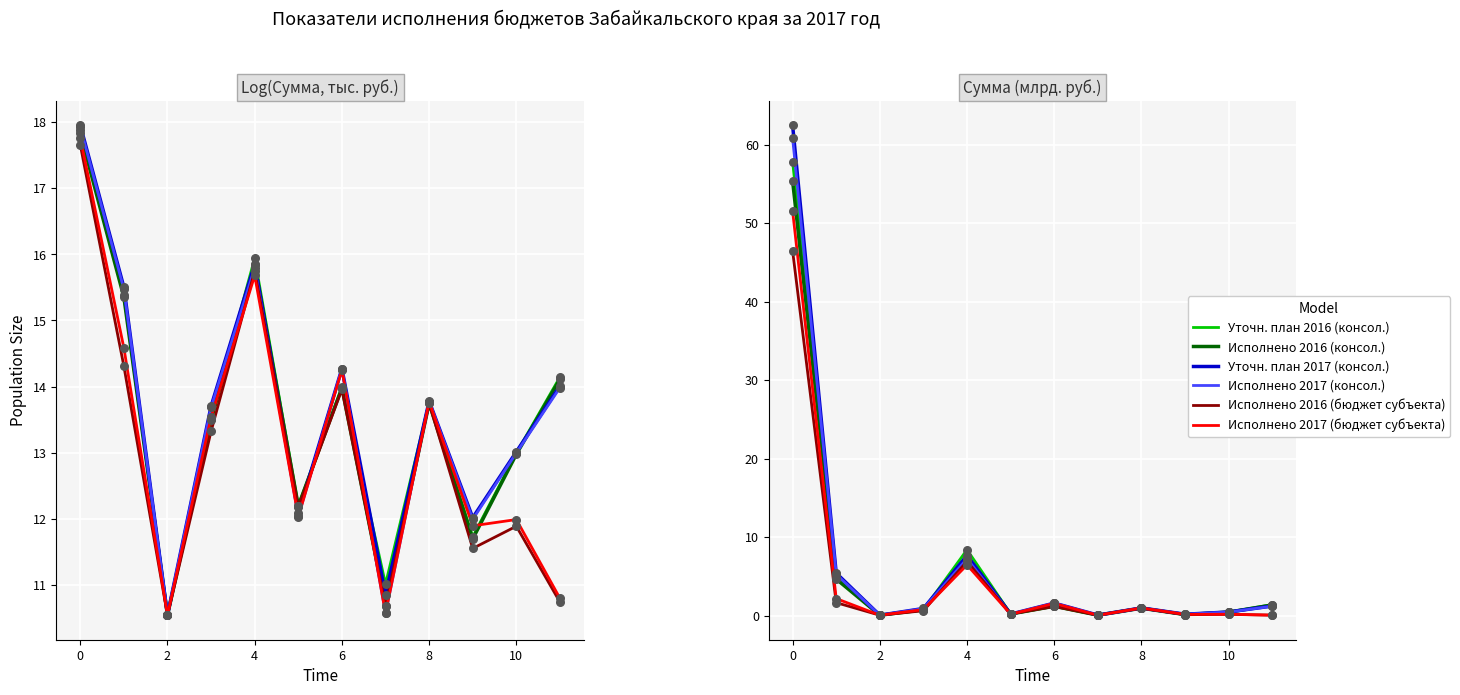

Which series has the largest total across all categories?

Уточн. план 2017 (консол.)